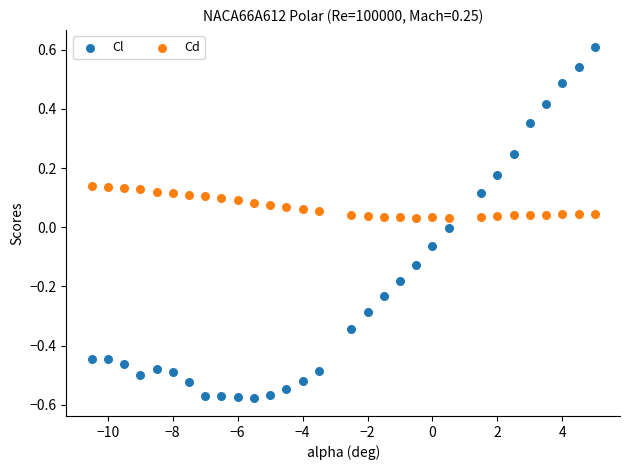

Which series contains the highest Y value?

Cl